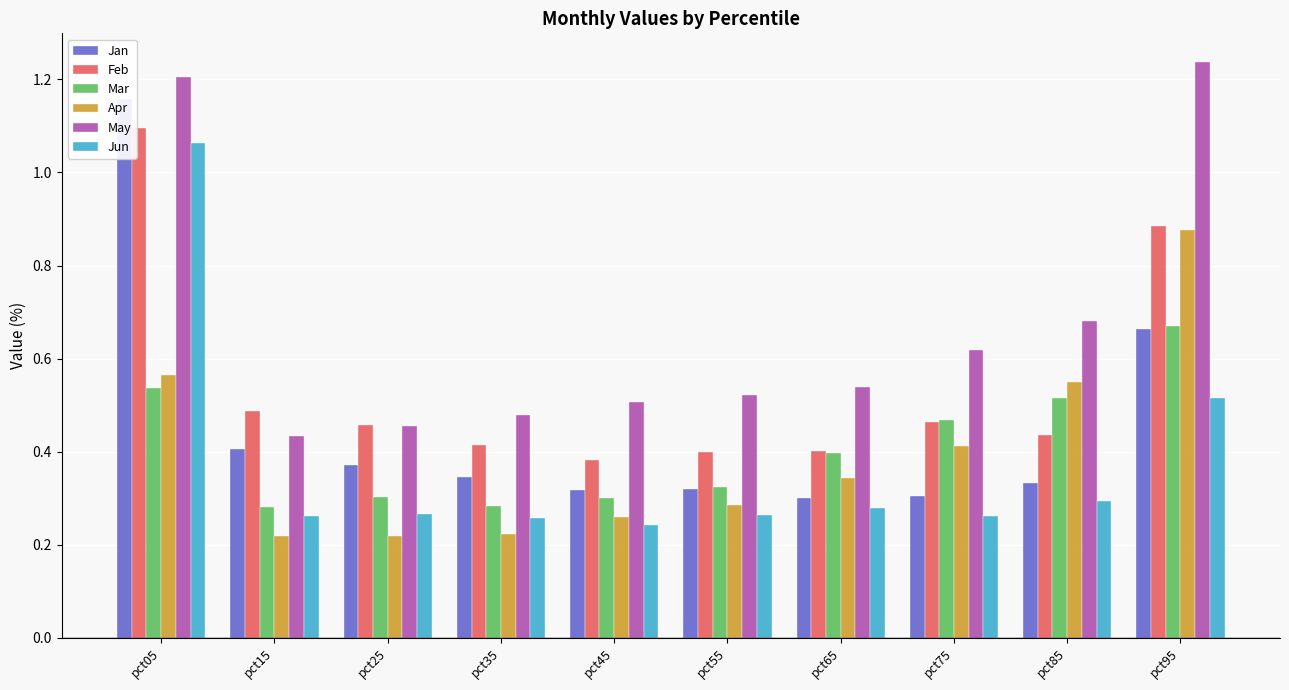

Which category has the highest value in the Feb series?

pct05